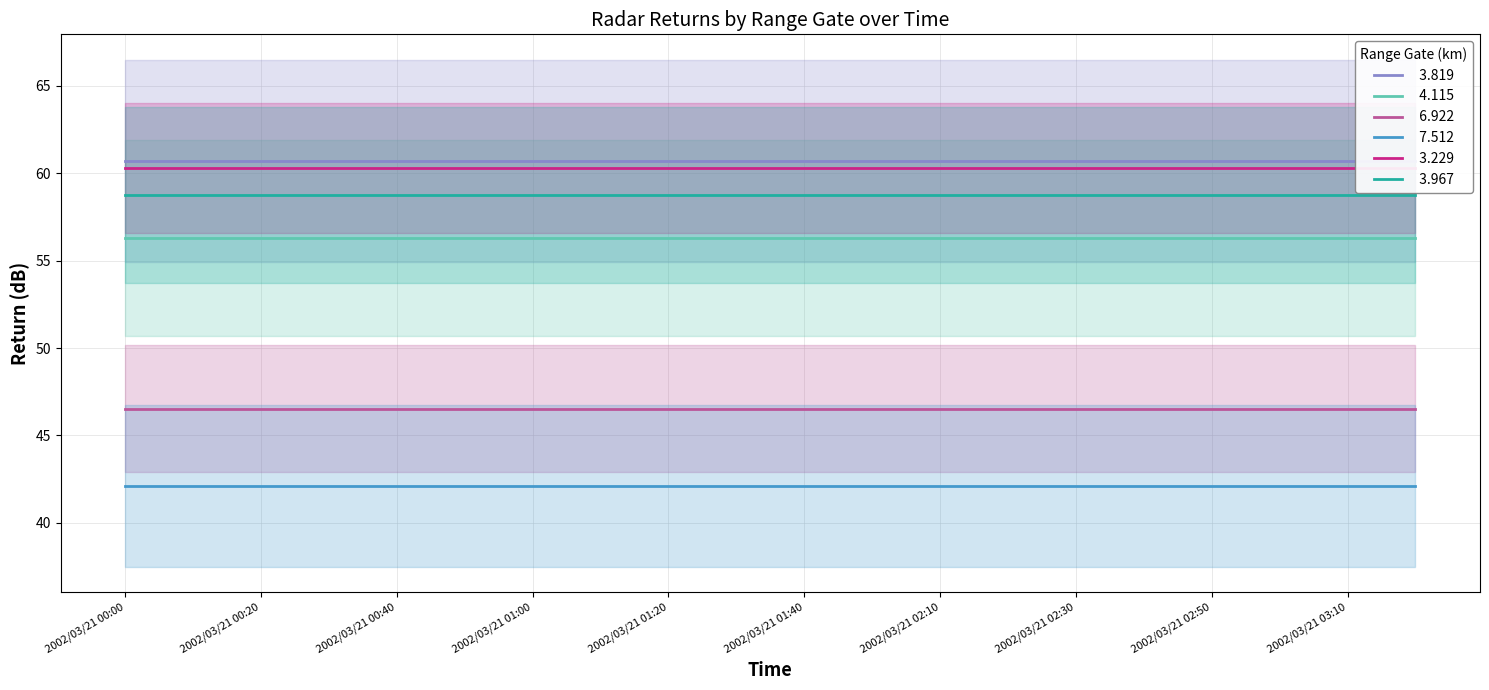

At which label is   3.819 closest to 62?

2002/03/21 01:30